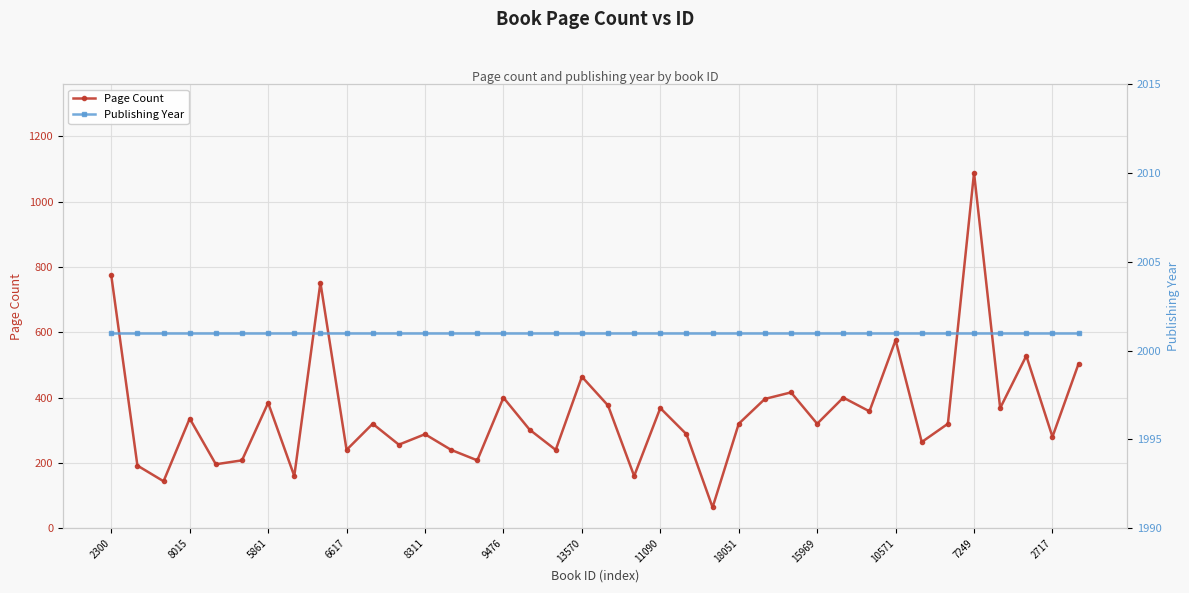

True or false: Page Count has more than 1 interior local peaks.

True